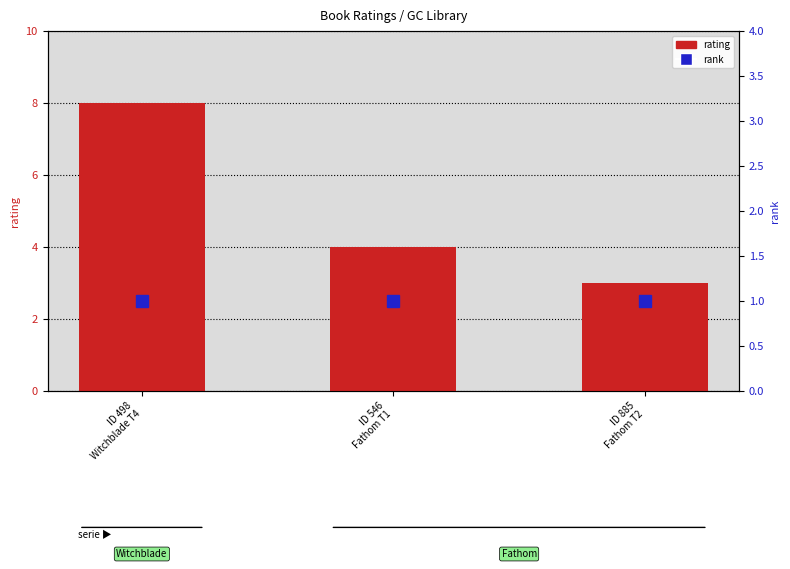

How many values in the rating series are below 4?

1